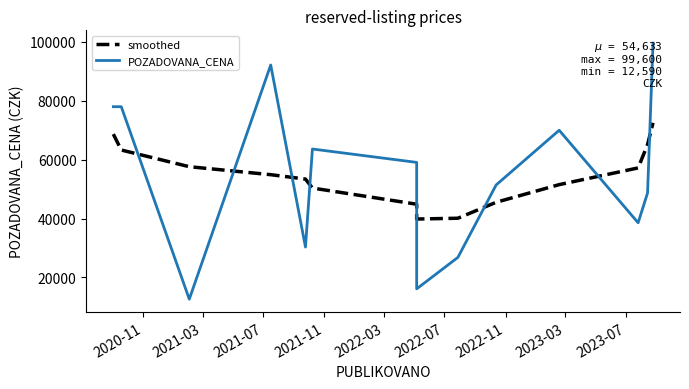

What is the difference between the second highest and minimum values in the POZADOVANA_CENA series?

79580